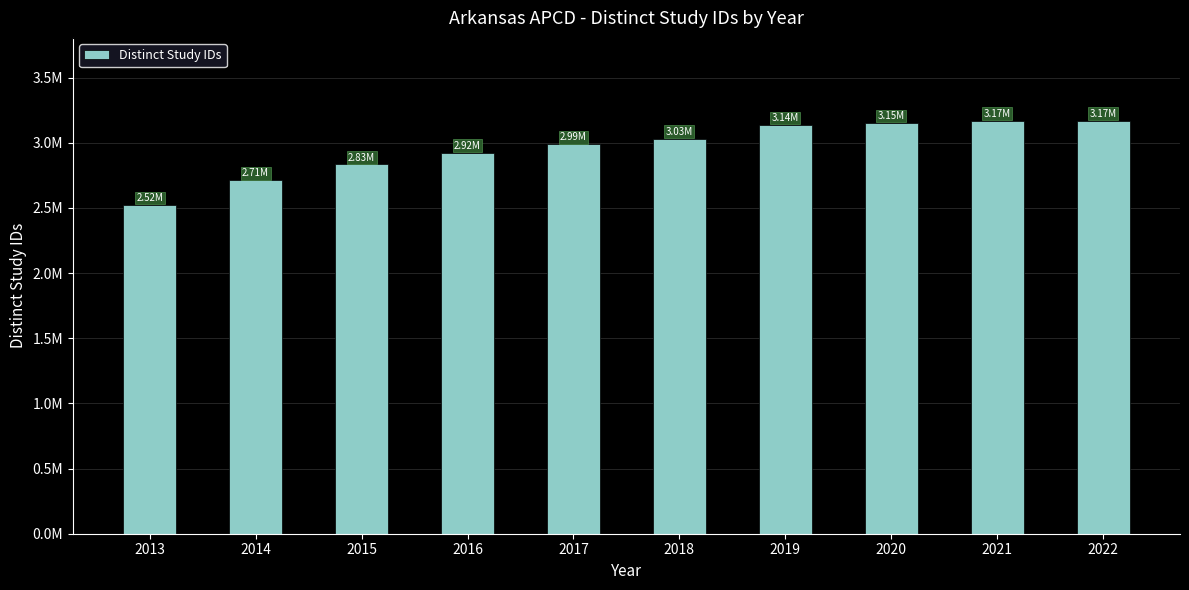

How many data points are less than 3032157?

5